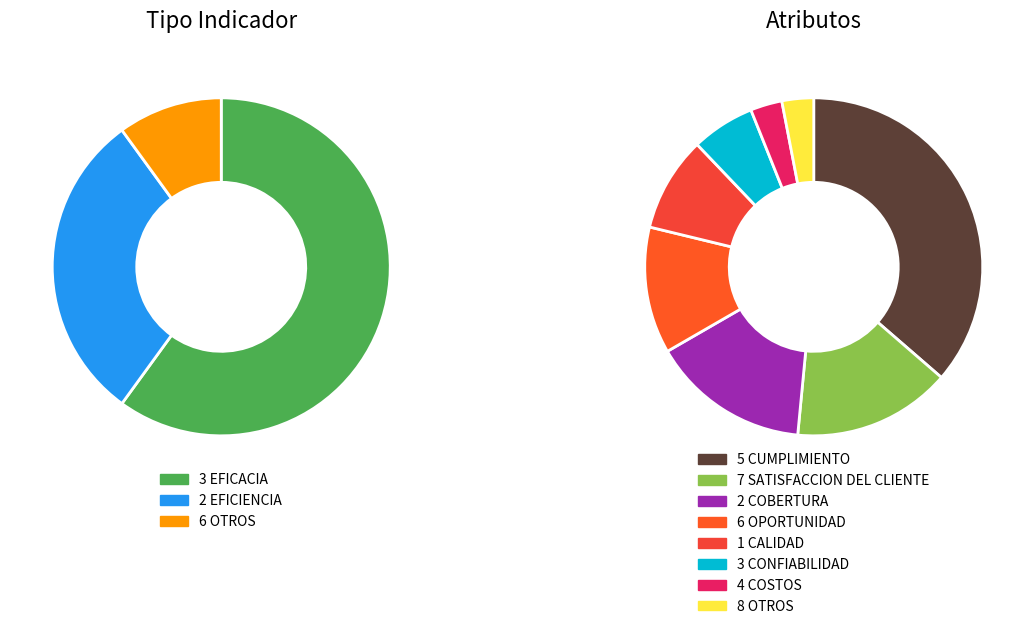

The 6 OTROS slice represents 1% of the pie. True or false?

False